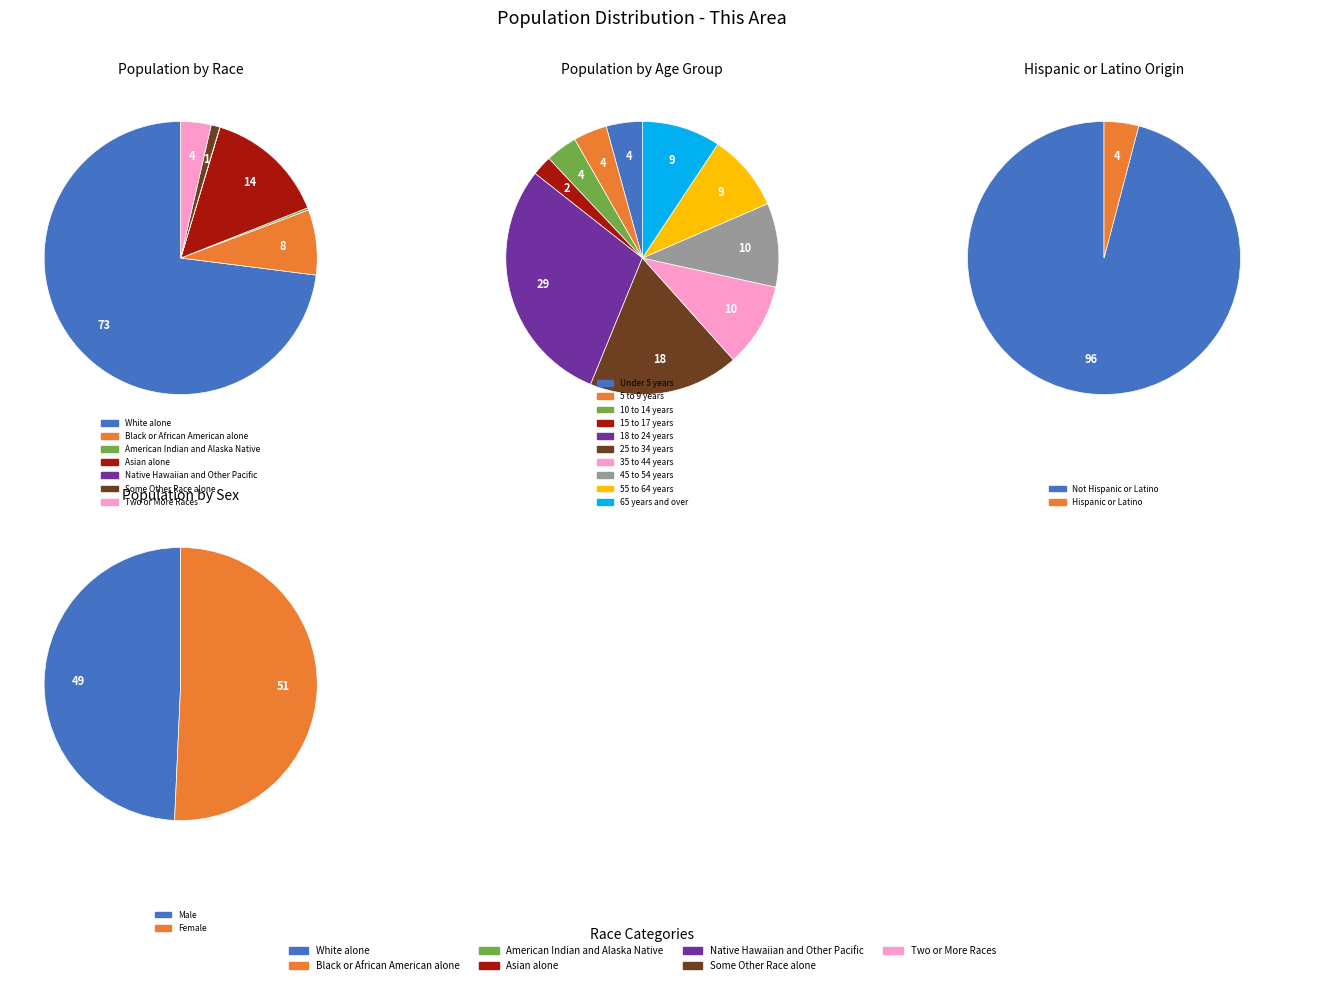

How many segments does this pie chart have?

7